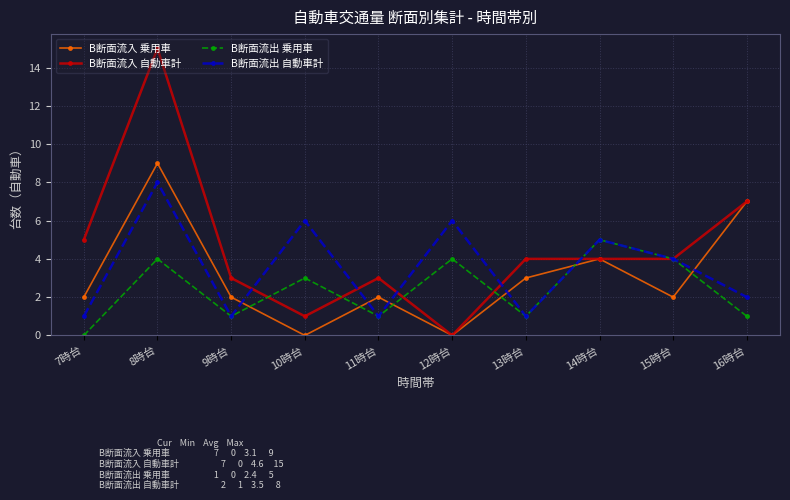

What is the sum of the B断面流入 自動車計 values at 12時台 and 15時台?

4